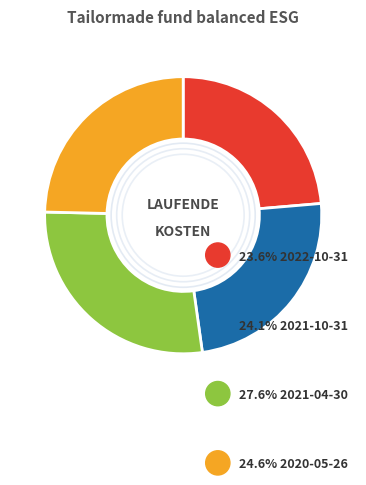

Is there a majority slice in this chart?

No